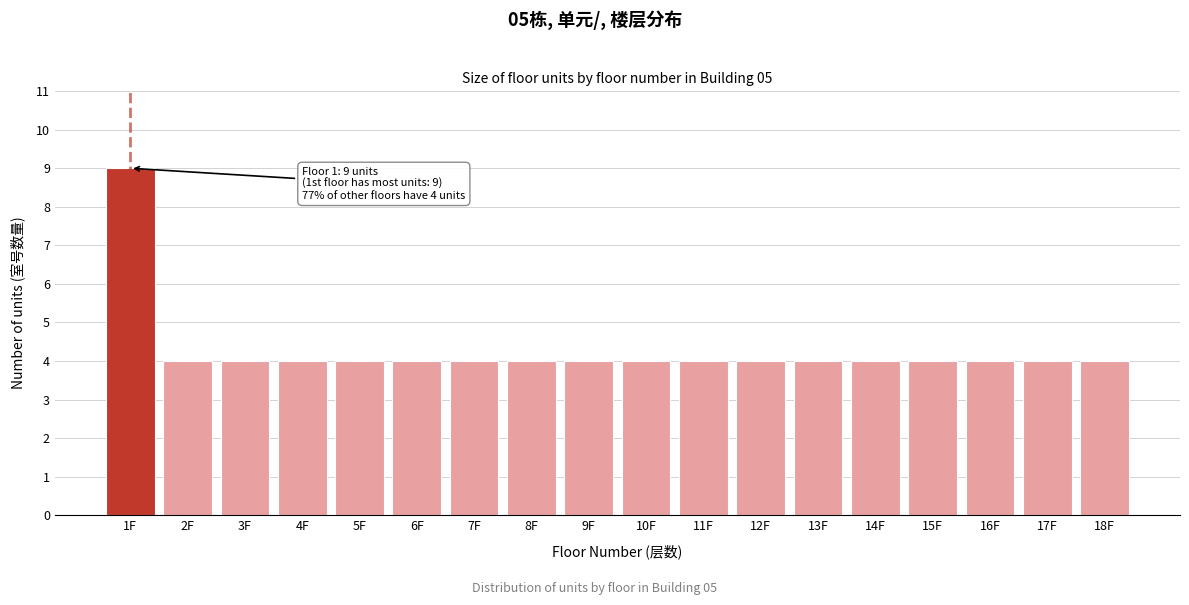

Reading right to left, list all the values displayed in this chart.

4	4	4	4	4	4	4	4	4	4	4	4	4	4	4	4	4	9